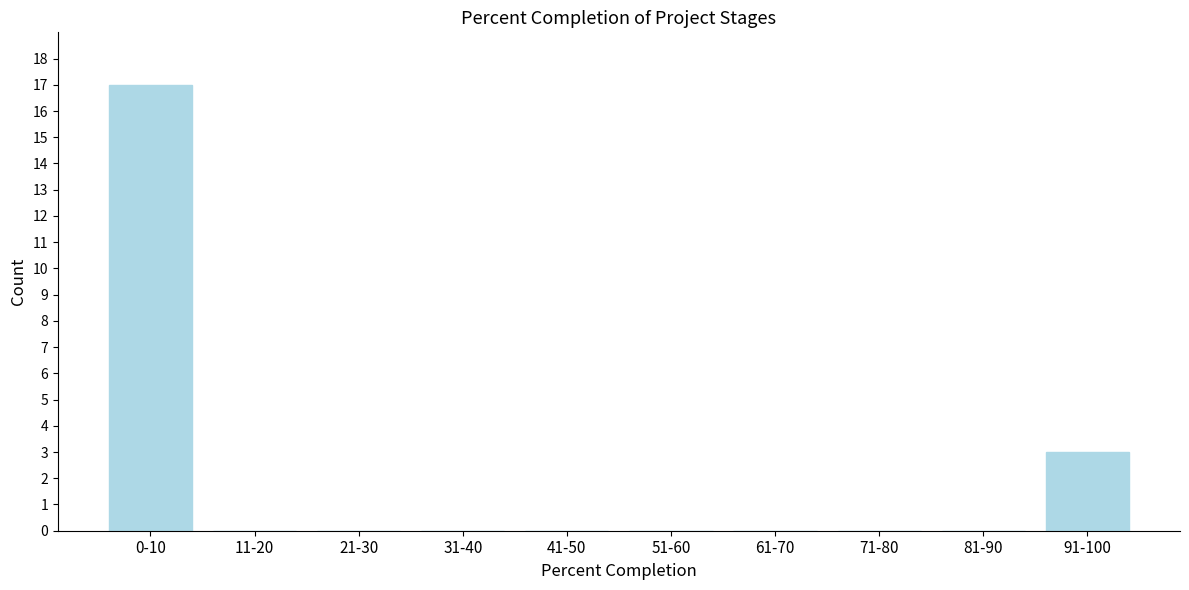

Reading left to right, what are all the values shown in this chart?

0-10=17	11-20=0	21-30=0	31-40=0	41-50=0	51-60=0	61-70=0	71-80=0	81-90=0	91-100=3